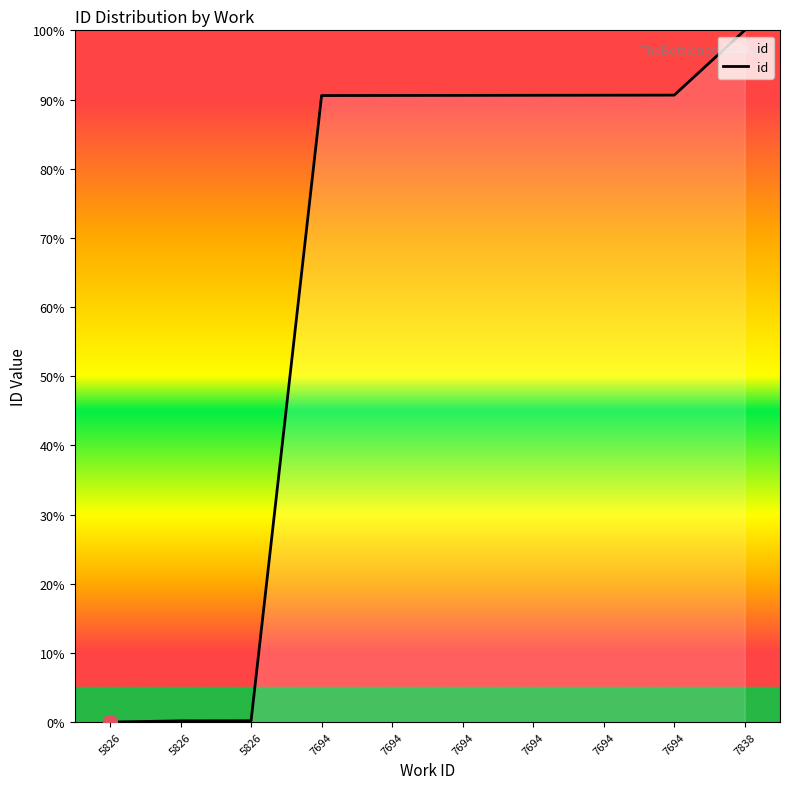

List the labels in order of value, smallest first.

5826, 5826, 5826, 7694, 7694, 7694, 7694, 7694, 7694, 7838